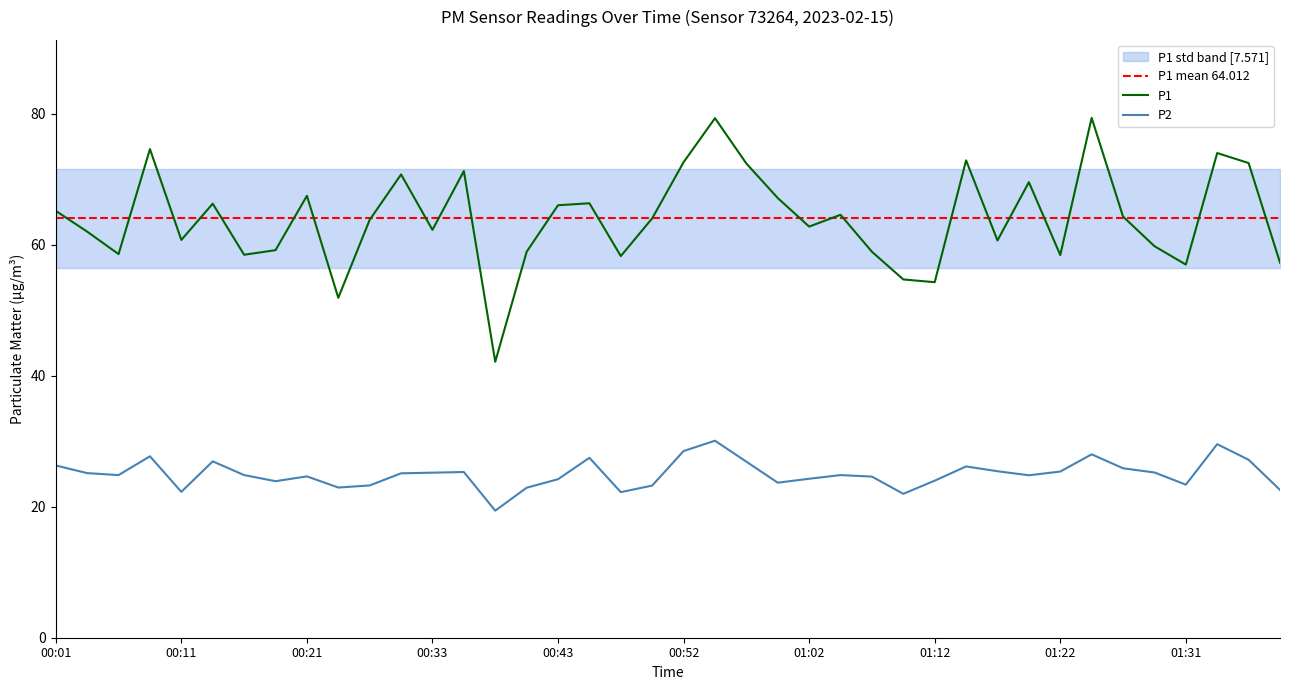

Reading left to right, what are all the values shown in this chart?

P1: 00:01=65.2	00:03=62.0	00:06=58.6	00:08=74.6	00:11=60.7	00:13=66.3	00:16=58.5	00:18=59.2	00:21=67.5	00:23=51.9	00:26=63.8	00:28=70.7	00:33=62.3	00:35=71.2	00:38=42.1	00:40=58.9	00:43=66.0	00:45=66.3	00:48=58.3	00:50=64.0	00:52=72.6	00:55=79.3	00:57=72.4	01:00=67.1	01:02=62.8	01:05=64.6	01:07=58.9	01:09=54.7	01:12=54.3	01:14=72.9	01:17=60.6	01:19=69.5	01:22=58.4	01:24=79.4	01:26=64.3	01:29=59.8	01:31=57.0	01:34=74.0	01:36=72.5	01:38=57.3
P2: 00:01=26.3	00:03=25.1	00:06=24.8	00:08=27.7	00:11=22.3	00:13=26.9	00:16=24.8	00:18=23.9	00:21=24.6	00:23=22.9	00:26=23.2	00:28=25.1	00:33=25.2	00:35=25.3	00:38=19.4	00:40=22.9	00:43=24.2	00:45=27.5	00:48=22.2	00:50=23.2	00:52=28.5	00:55=30.1	00:57=26.9	01:00=23.7	01:02=24.3	01:05=24.8	01:07=24.6	01:09=22.0	01:12=24.0	01:14=26.1	01:17=25.4	01:19=24.8	01:22=25.4	01:24=28.0	01:26=25.9	01:29=25.2	01:31=23.4	01:34=29.6	01:36=27.2	01:38=22.6